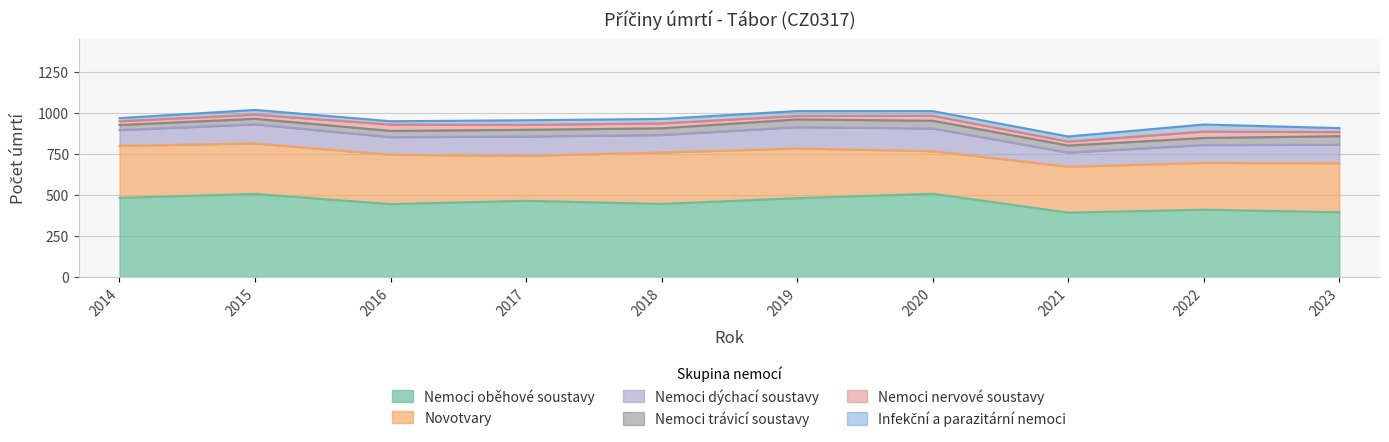

What is the sum of the Novotvary values at 2015 and 2023?

607